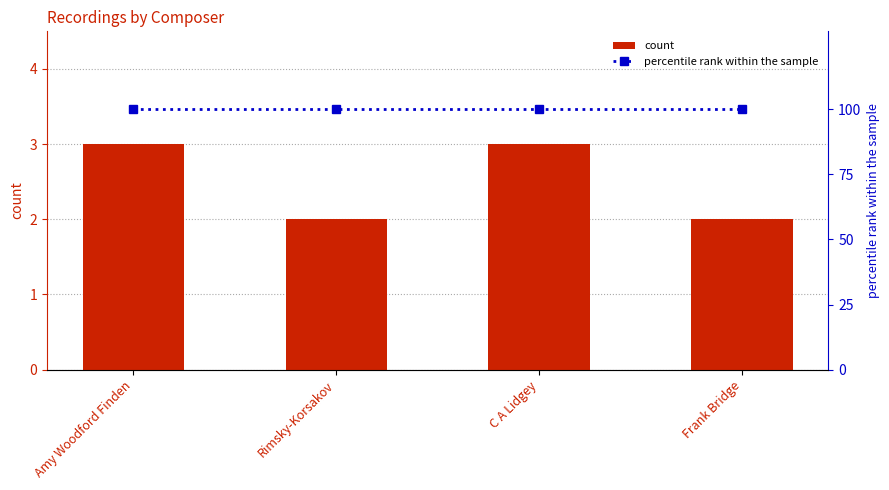

Reading right to left, transcribe all the data shown in this chart.

count: Frank Bridge=2	C A Lidgey=3	Rimsky-Korsakov=2	Amy Woodford Finden=3
percentile rank within the sample: Frank Bridge=100	C A Lidgey=100	Rimsky-Korsakov=100	Amy Woodford Finden=100